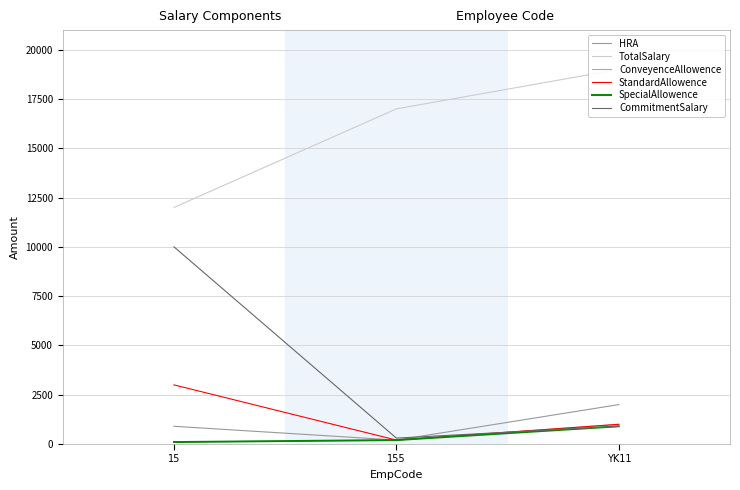

Which has a higher value, YK11 or 155?

YK11